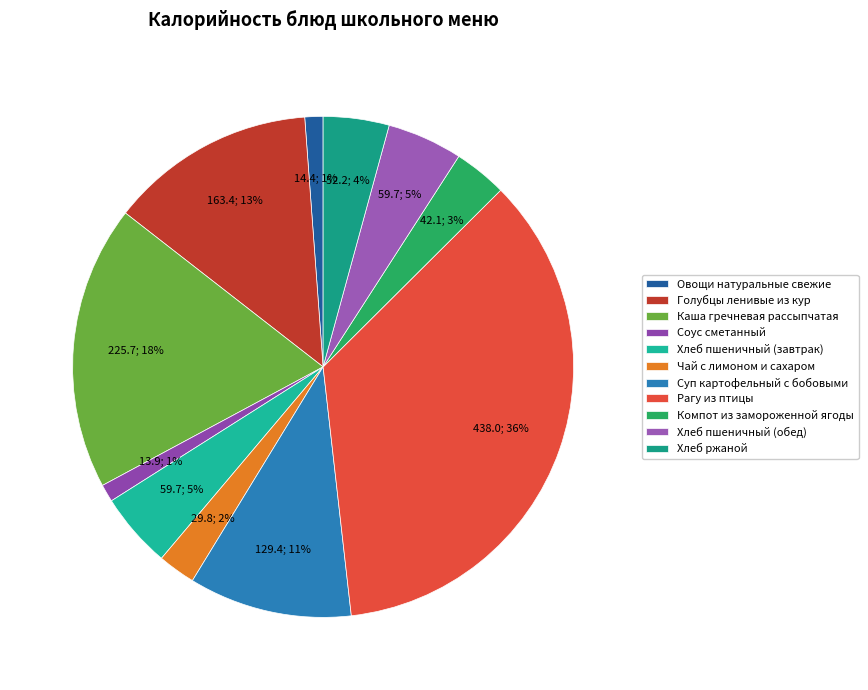

How many segments does this pie chart have?

11